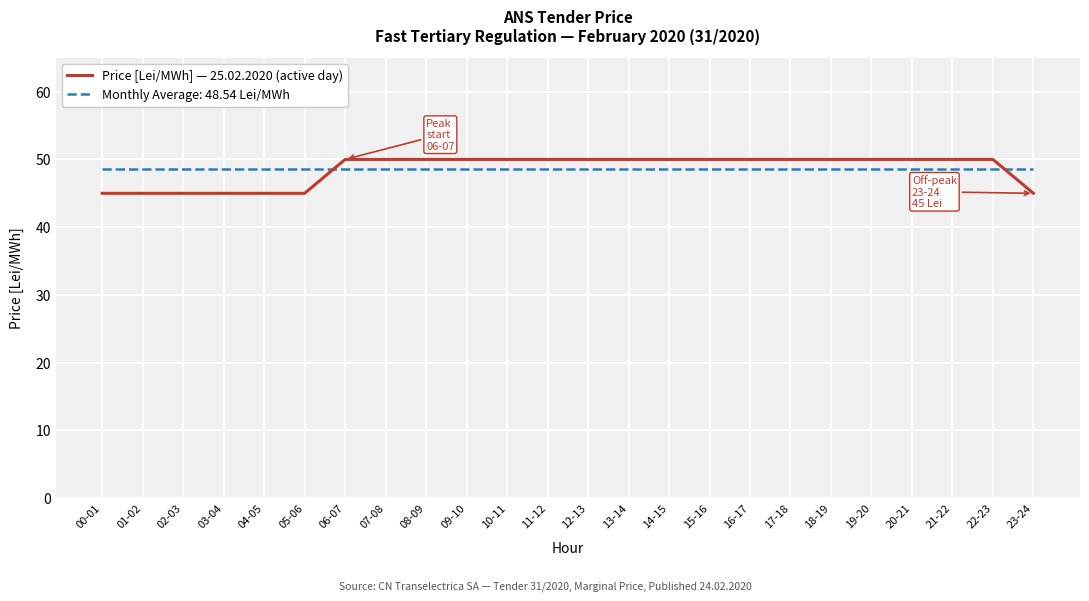

What is the maximum value shown in the chart?

50.0